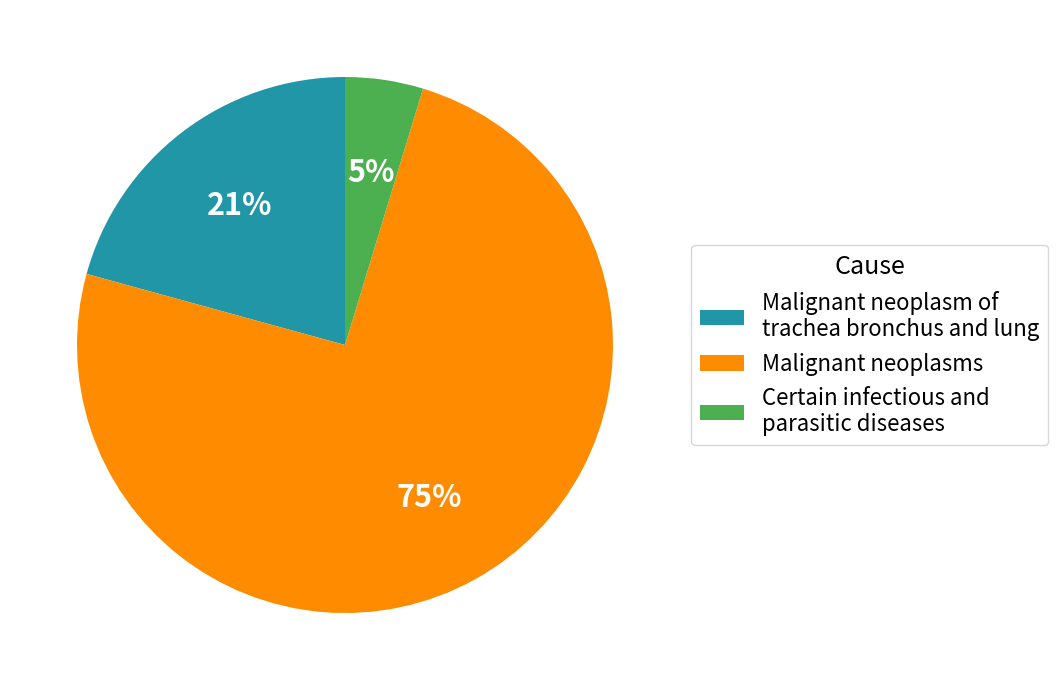

Is it true that Malignant neoplasms is 81% of the pie?

False